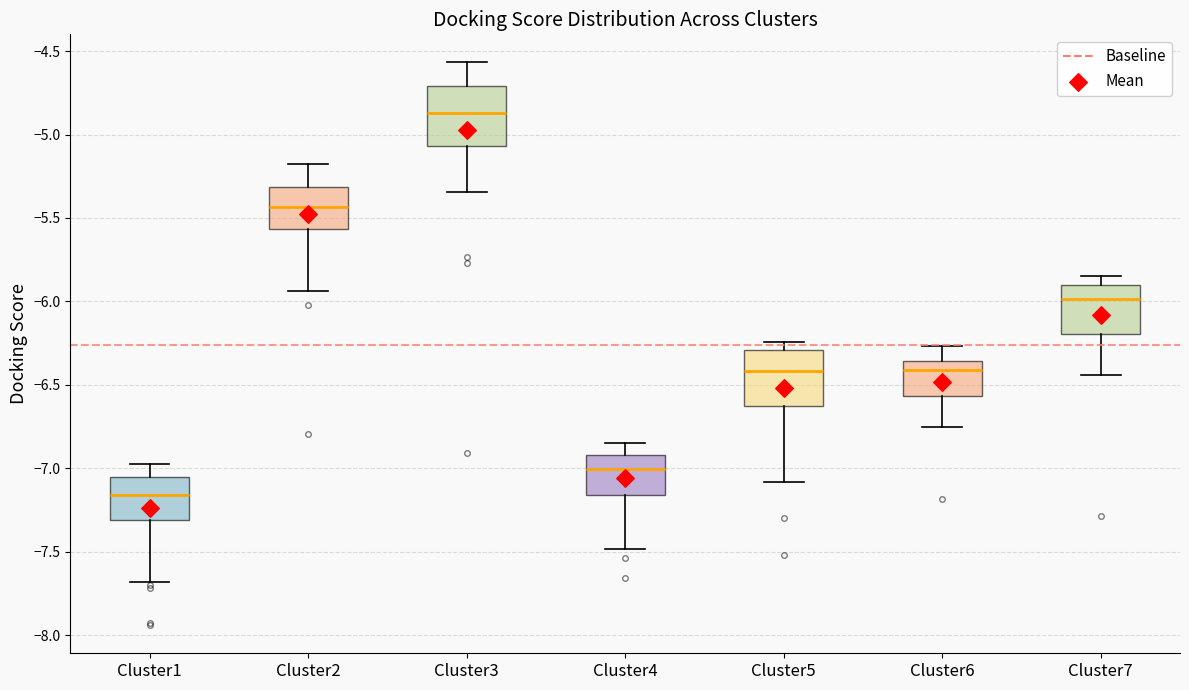

Where does the median line of the box for Cluster4 sit on the y-axis? The values are not printed on the chart, so give them approximately, as read against the axis.

-7.00